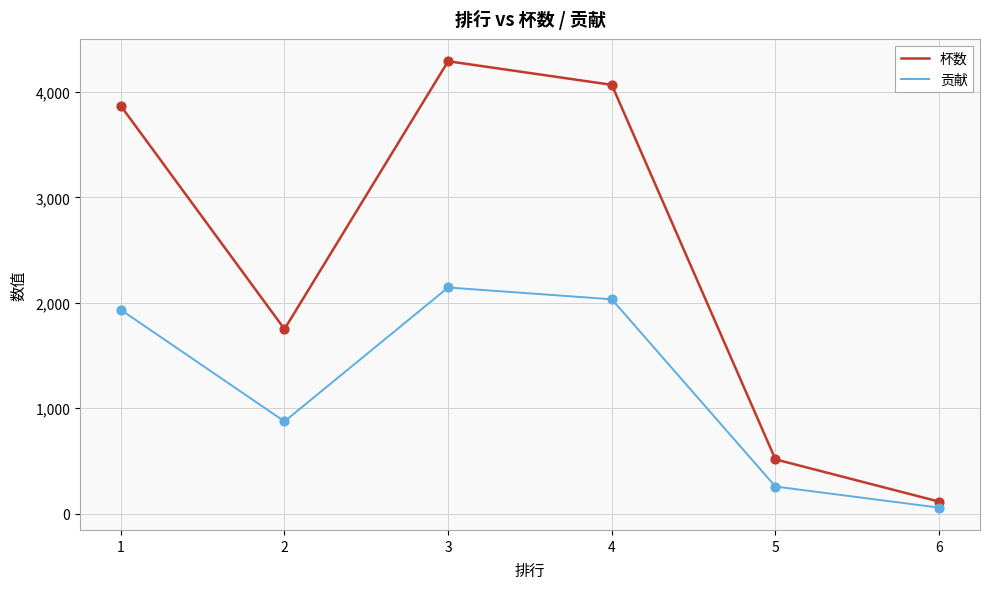

Is the value of 杯数 at 3 greater than the value of 贡献 at 1?

Yes